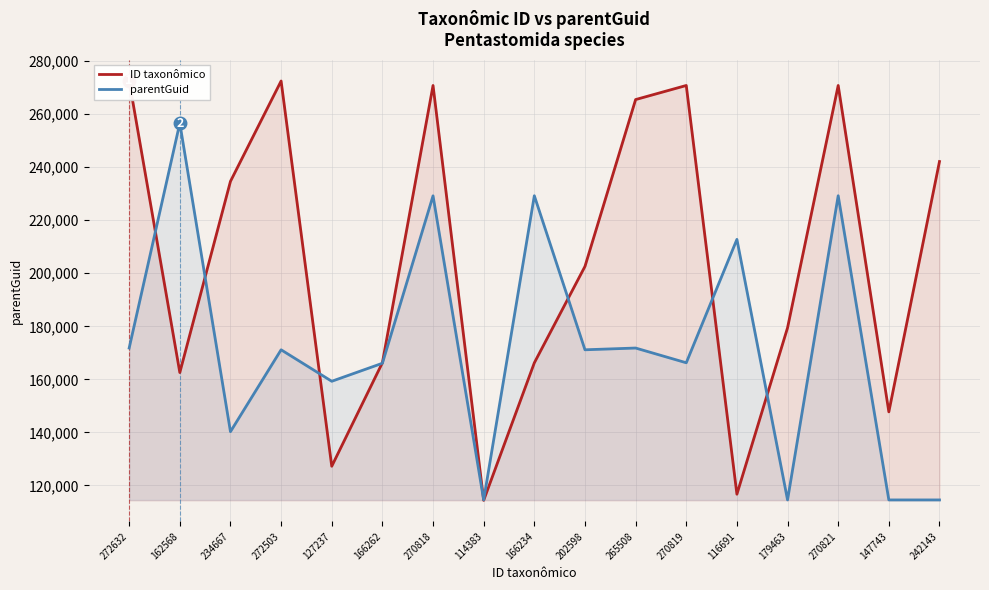

Count the parentGuid values in the range 140274 to 212782.

9